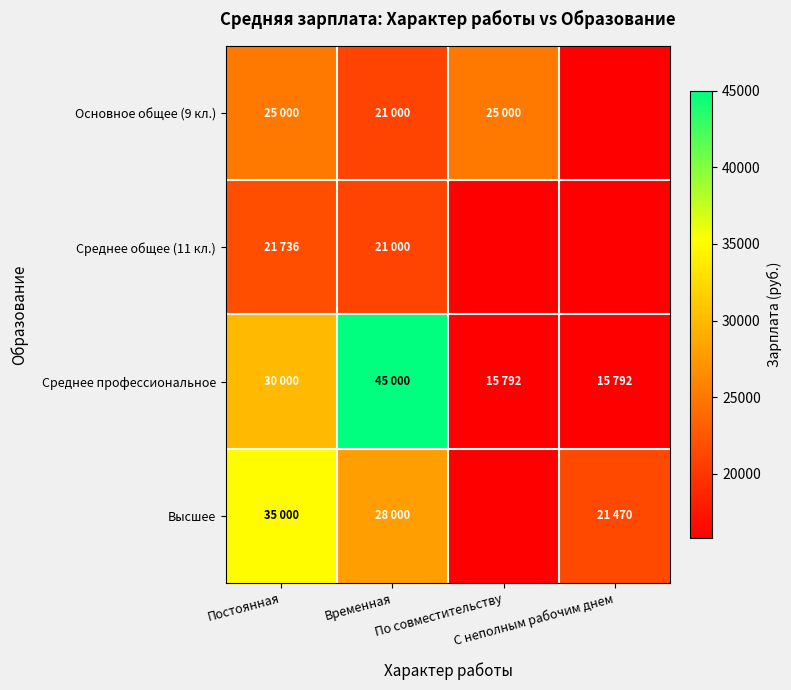

Which series changed the most between По совместительству and С неполным рабочим днем?

Основное общее (9 кл.)